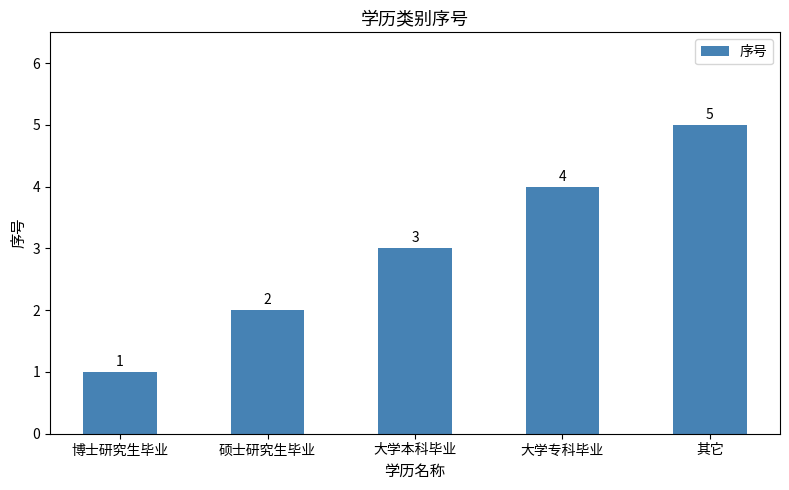

Which label corresponds to the largest value in the chart?

其它